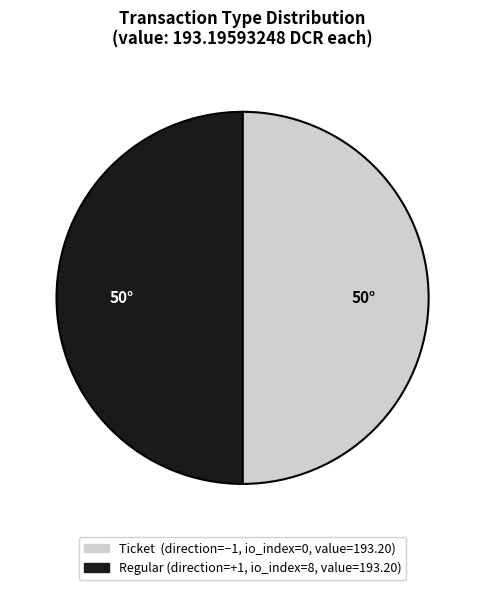

Count the number of slices in the pie.

2